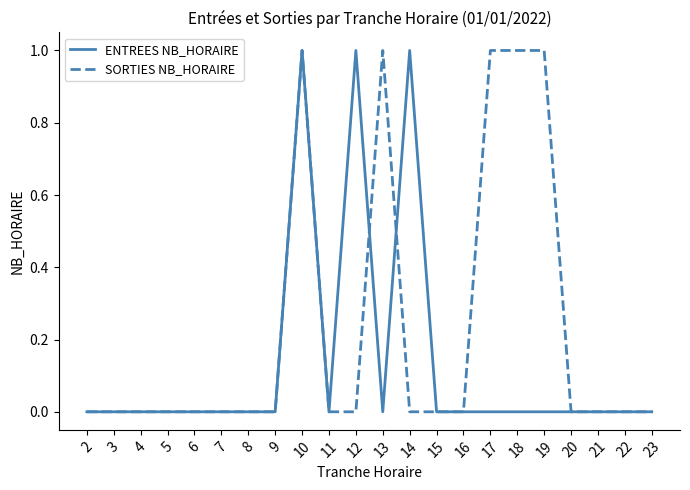

List the series in order of their overall mean, highest first.

SORTIES NB_HORAIRE, ENTREES NB_HORAIRE